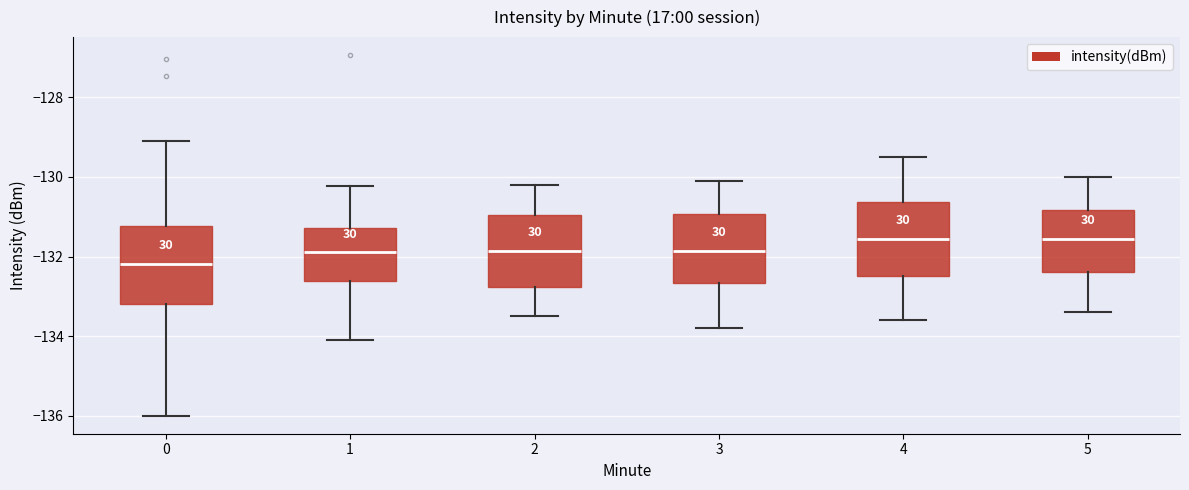

Where is the lower edge of the box at x = 2 on the y-axis? The values are not printed on the chart, so give them approximately, as read against the axis.

-132.8